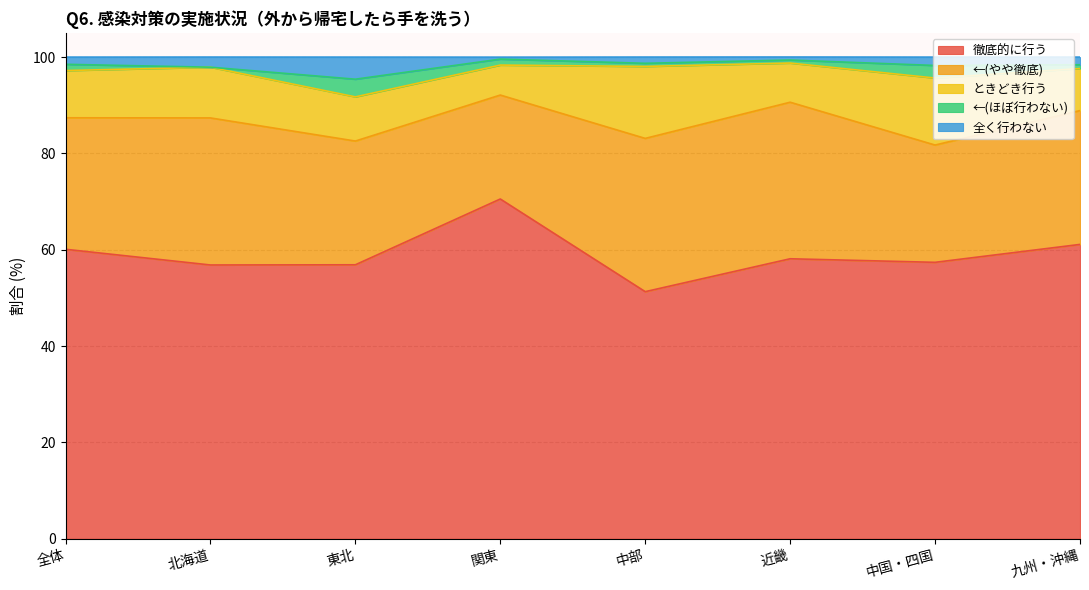

At which category does ときどき行う reach its first local valley?

関東